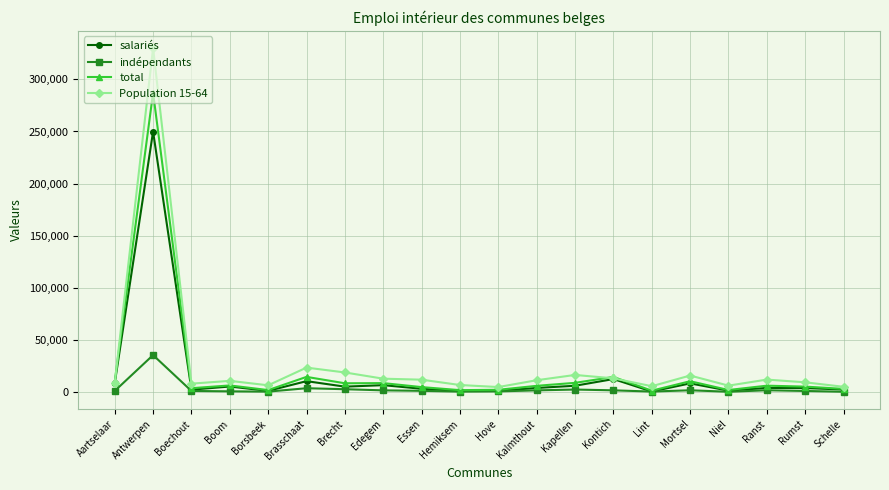

List the series in order of their peak value, lowest first.

indépendants, salariés, total, Population 15-64